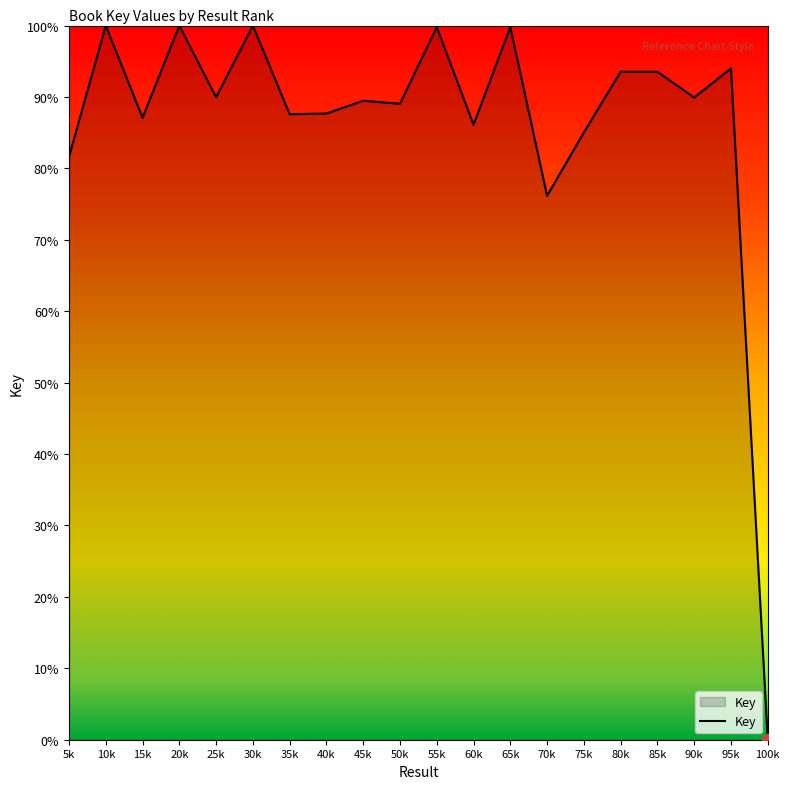

Approximately how many times larger is the value at 55k compared to 60k?

1.2